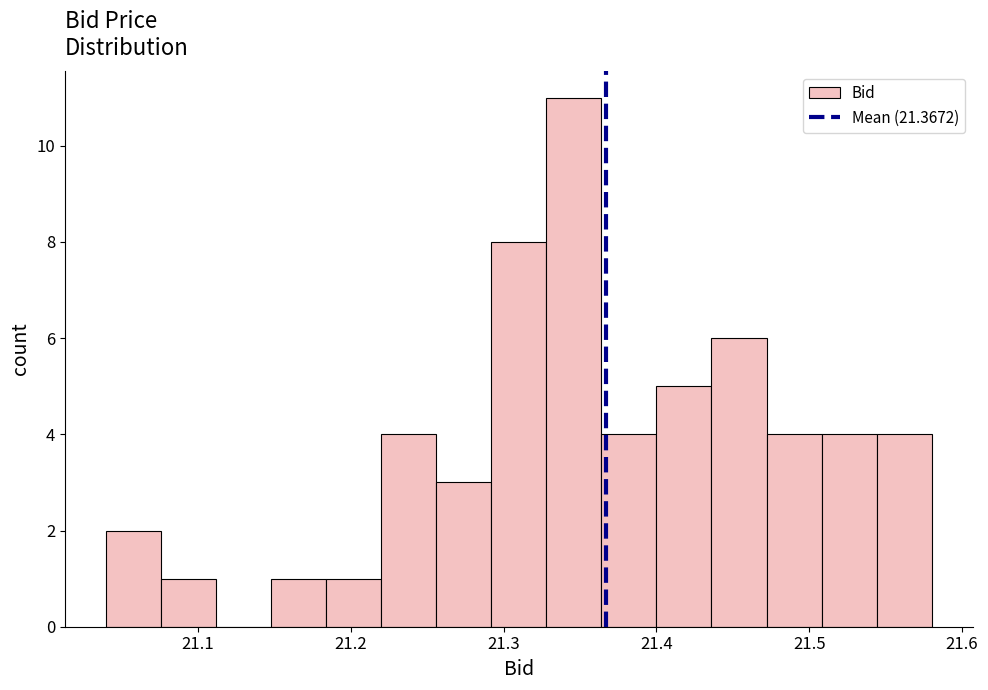

Read against the x-axis, roughly where is the centre of the tallest bar?

21.35